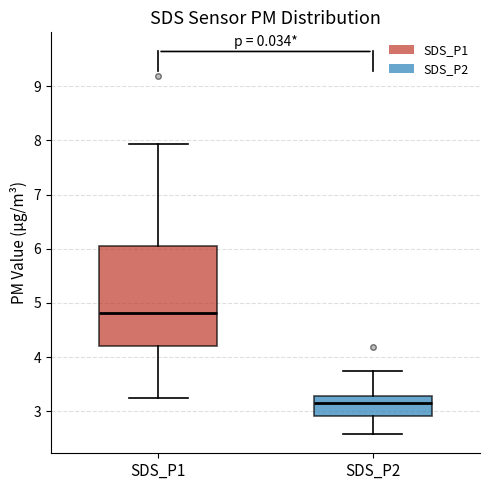

Comparing the boxes themselves (not the whiskers), which one is the tallest?

SDS_P1